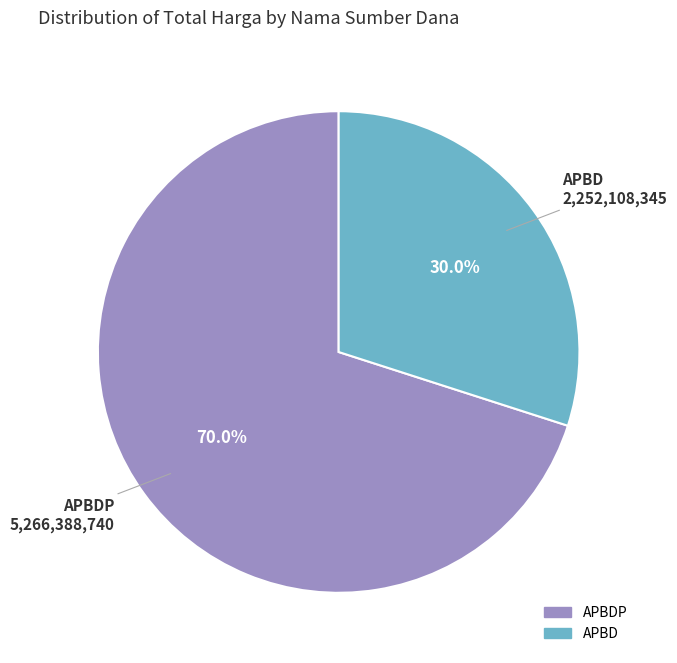

Is there a majority slice in this chart?

Yes